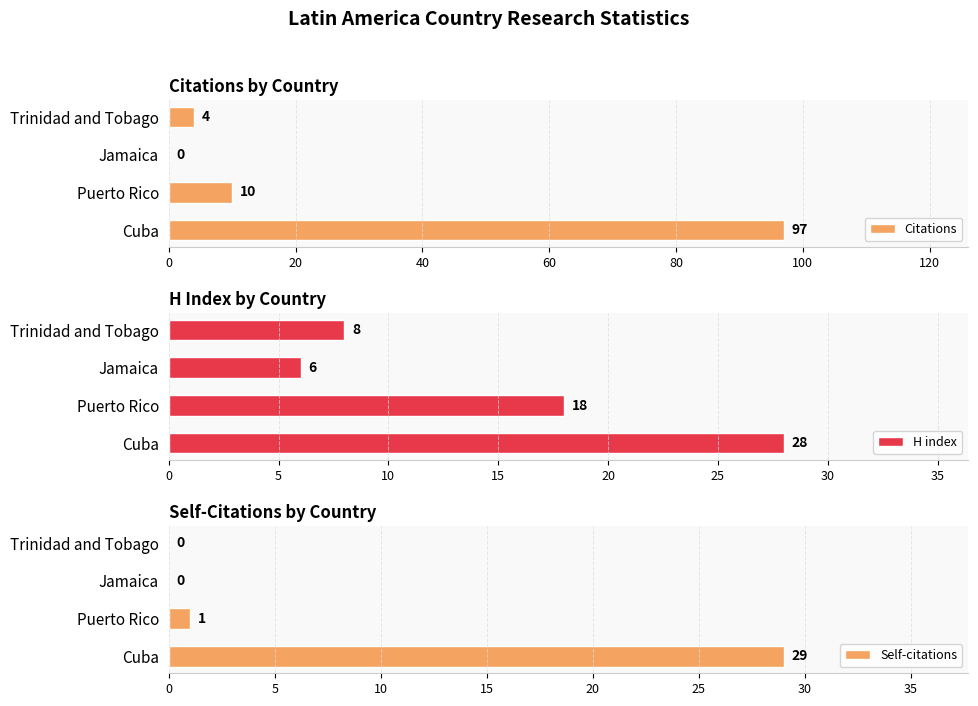

Which series has the largest total across all categories?

Citations